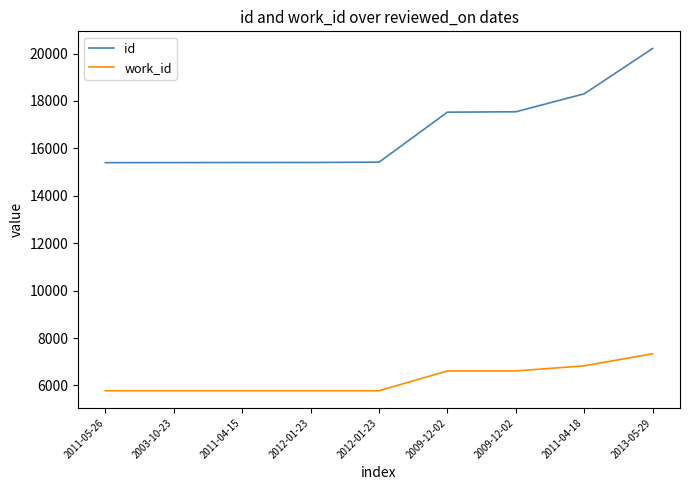

True or false: id and work_id intersect in this chart.

False